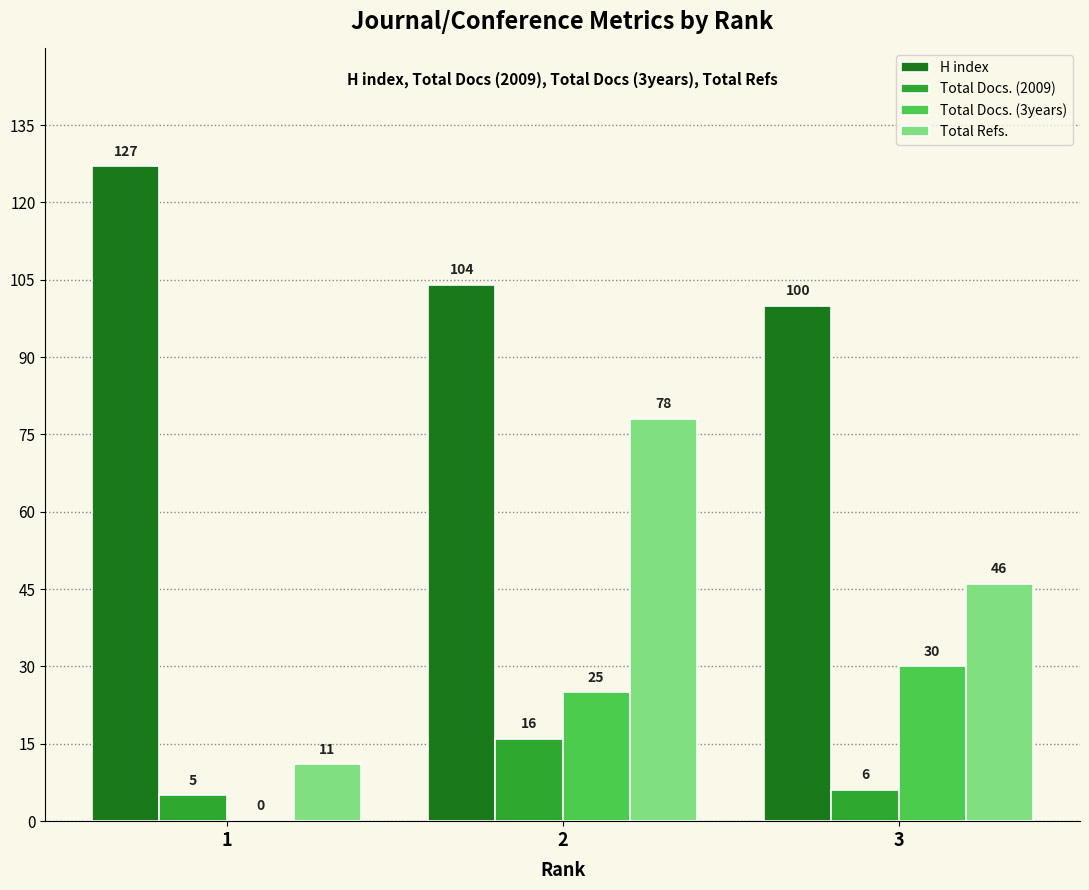

What is the sum of the Total Docs. (2009) values at 3 and 2?

22